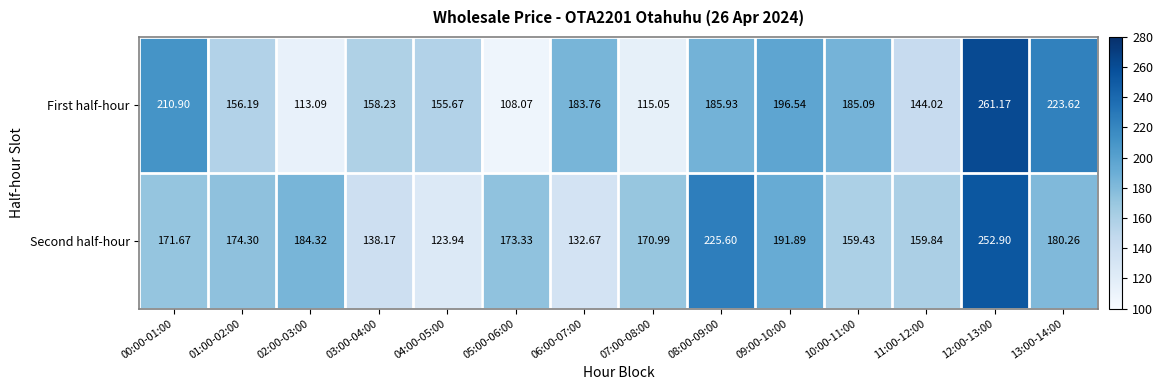

Is the value of First half-hour at 13:00-14:00 greater than the value of Second half-hour at 08:00-09:00?

No